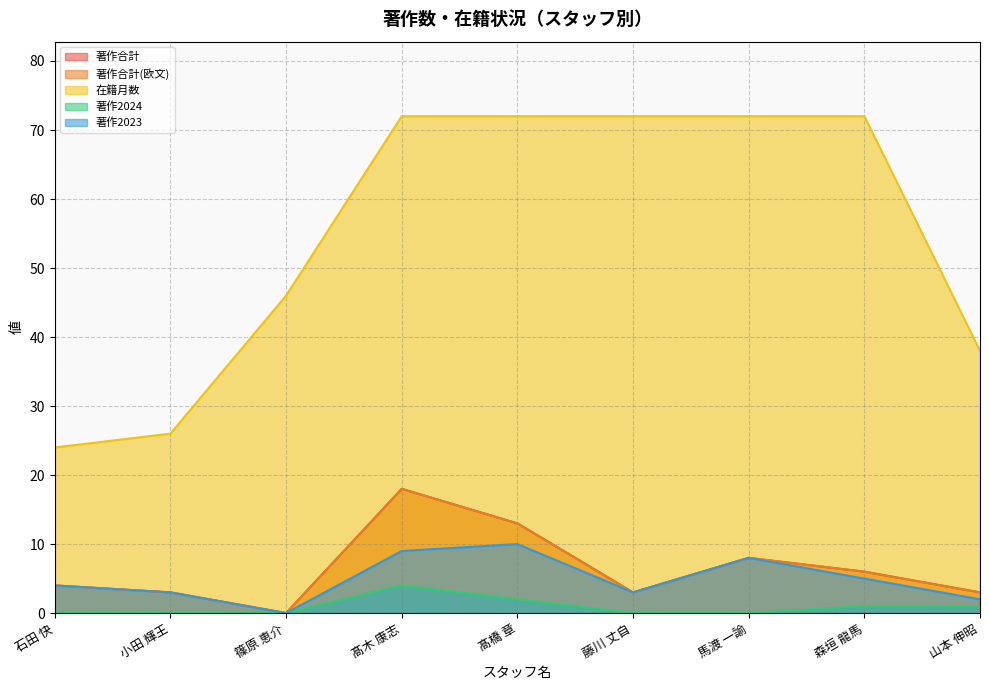

Between 小田 輝王 and 石田 快, which is larger?

石田 快